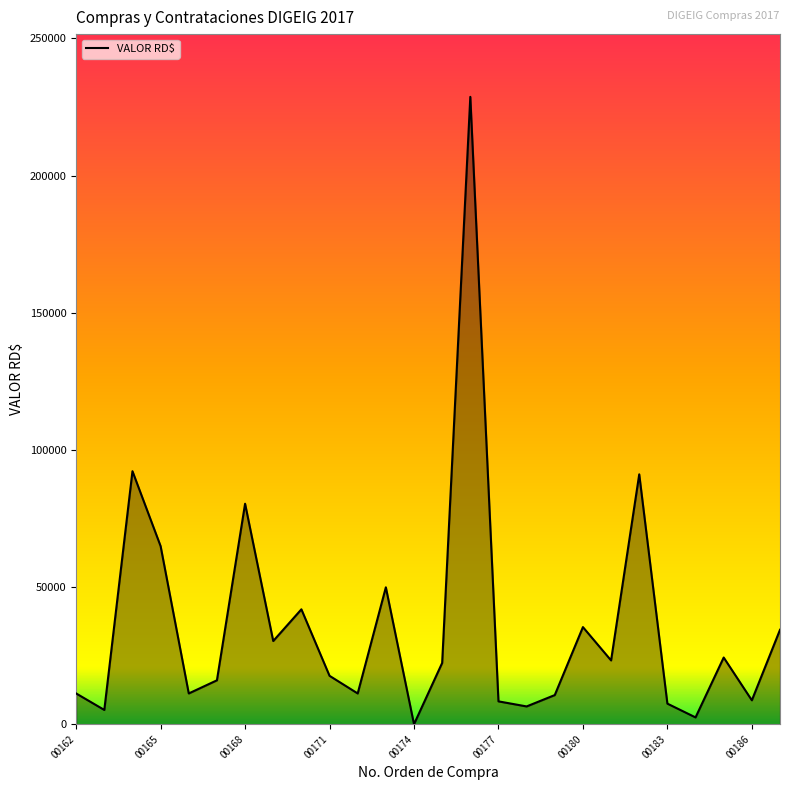

What is the greatest value displayed?

228684.0